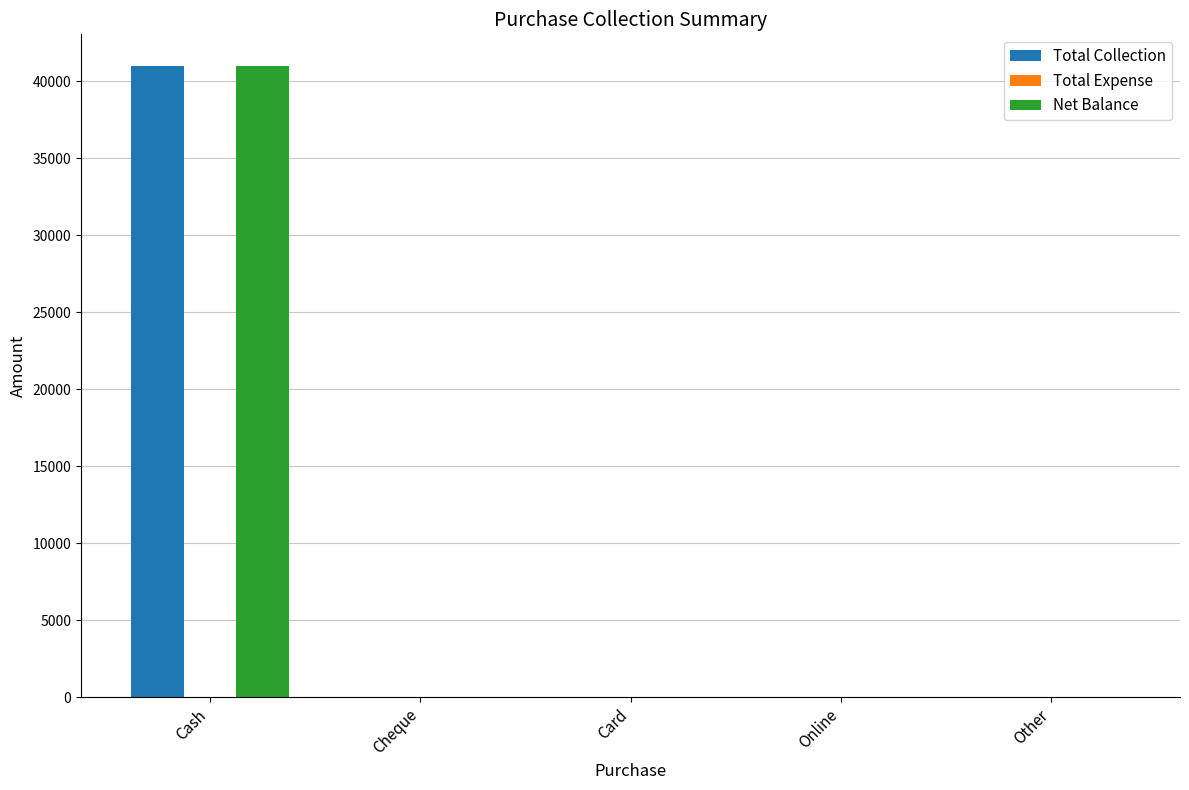

What is the sum of all Net Balance values?

40996